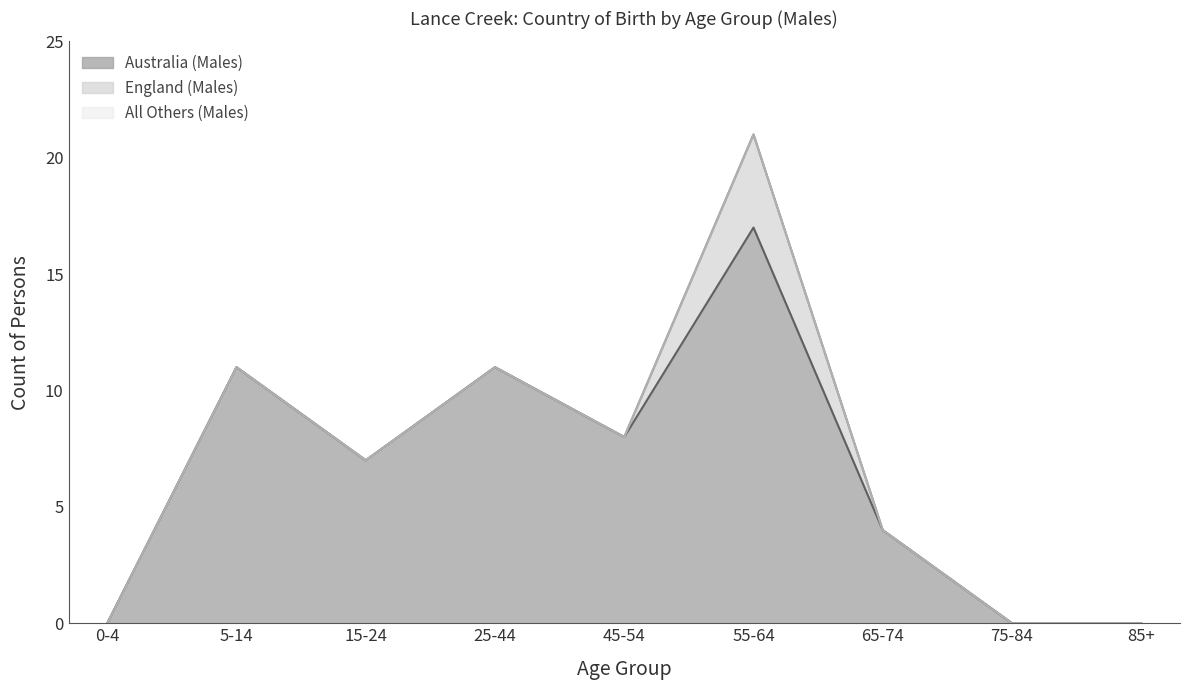

How many values in the England (Males) series exceed 0?

1